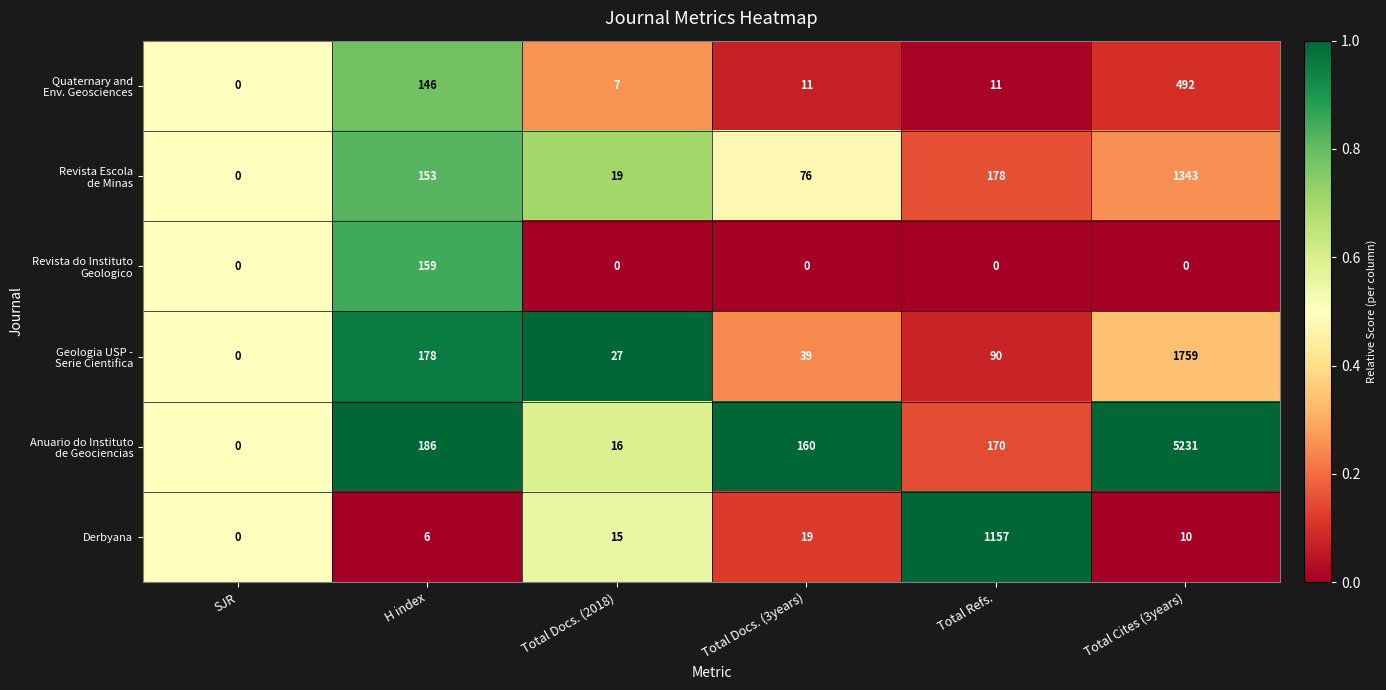

What is the approximate value of Derbyana at Total Docs. (3years), to the nearest 10?

20